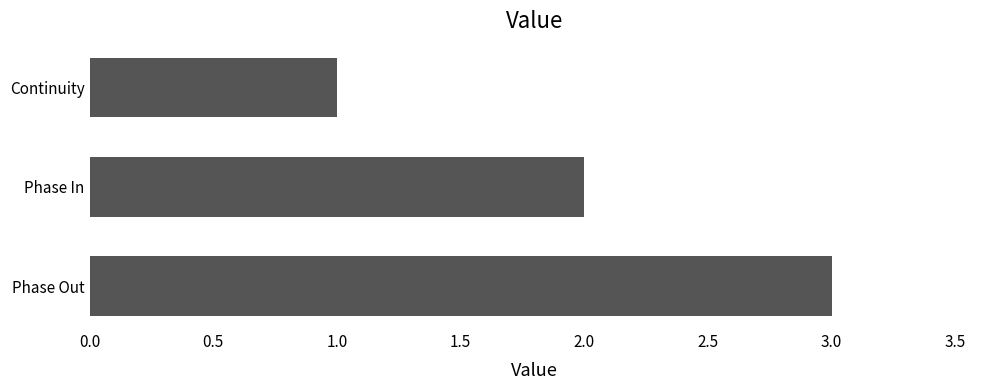

What is the change in value from Phase In to Phase Out?

+1